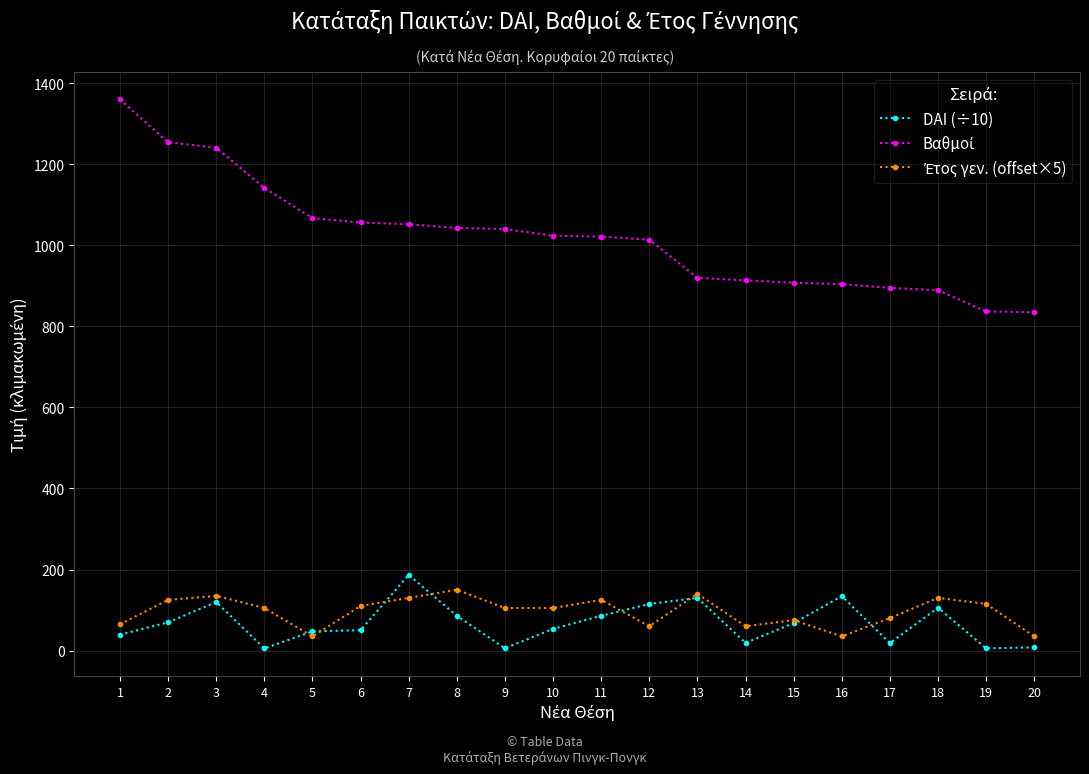

Which category has the highest value in the DAI (÷10) series?

7